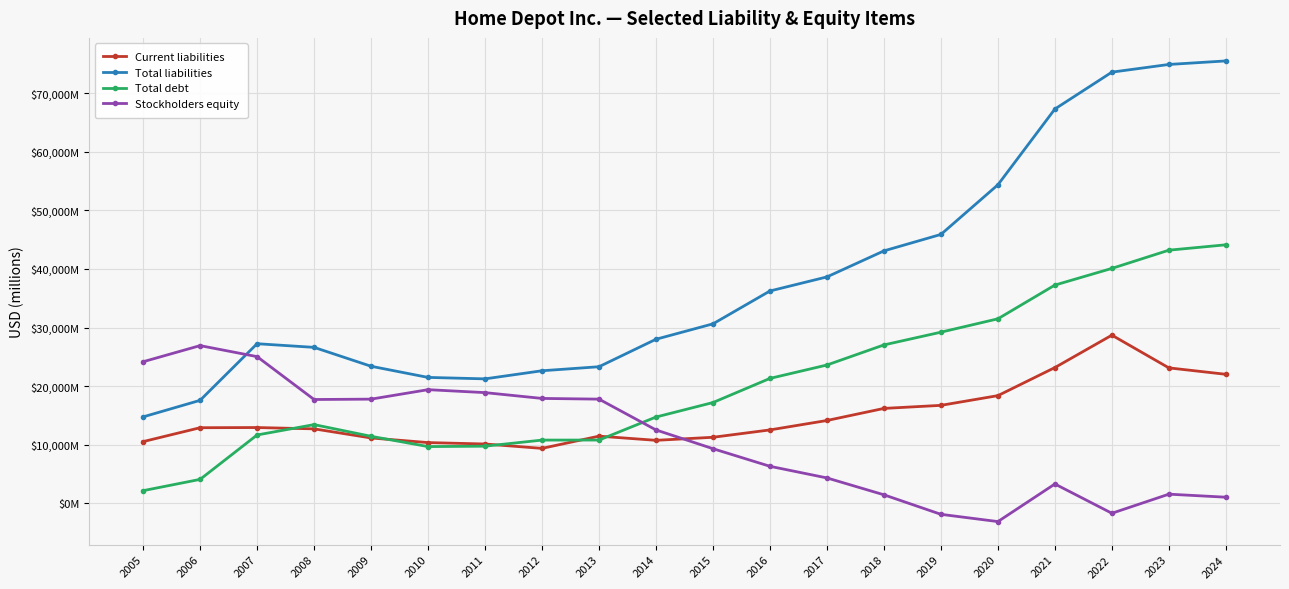

Does the chart have visible grid lines?

Yes